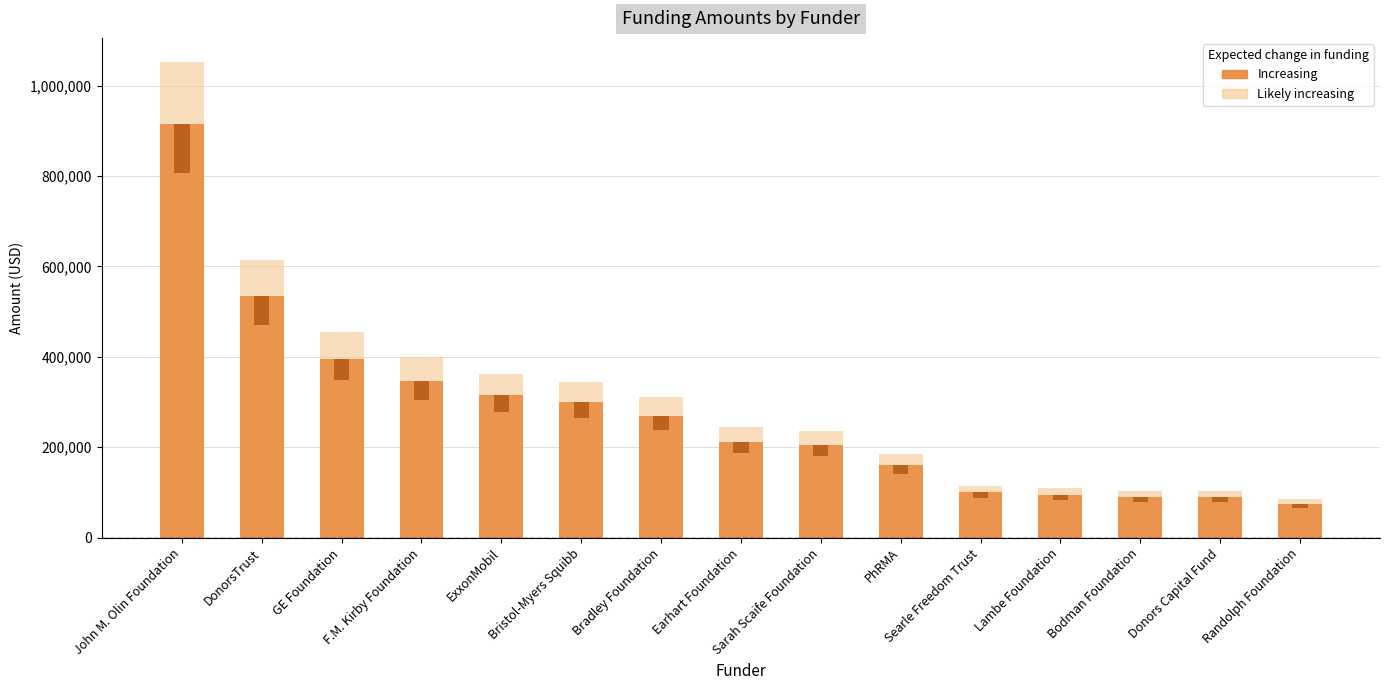

What position from the right is Earhart Foundation?

8